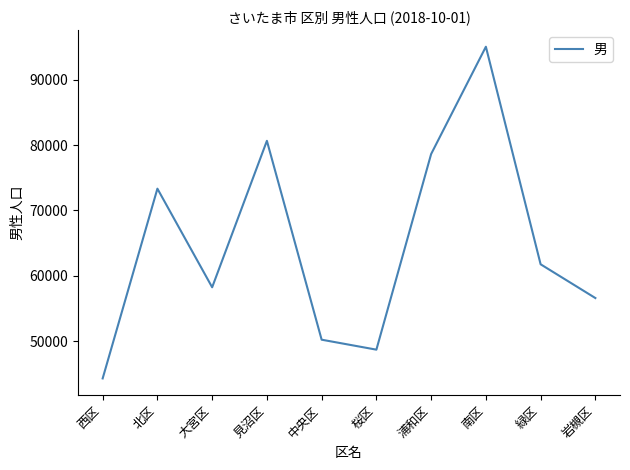

True or false: the data has more than 2 interior local peaks.

True